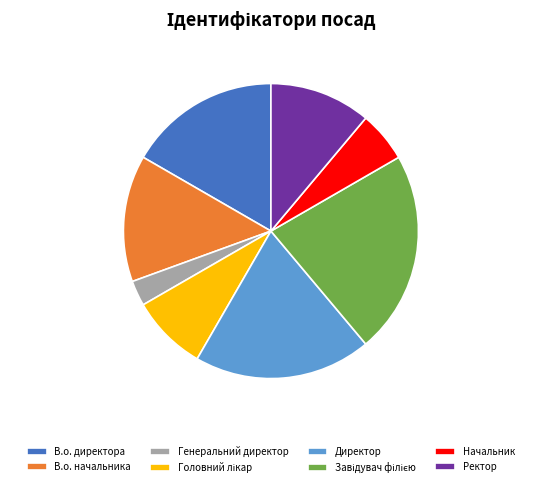

Combined, do В.о. начальника and Генеральний директор account for over 50%?

No